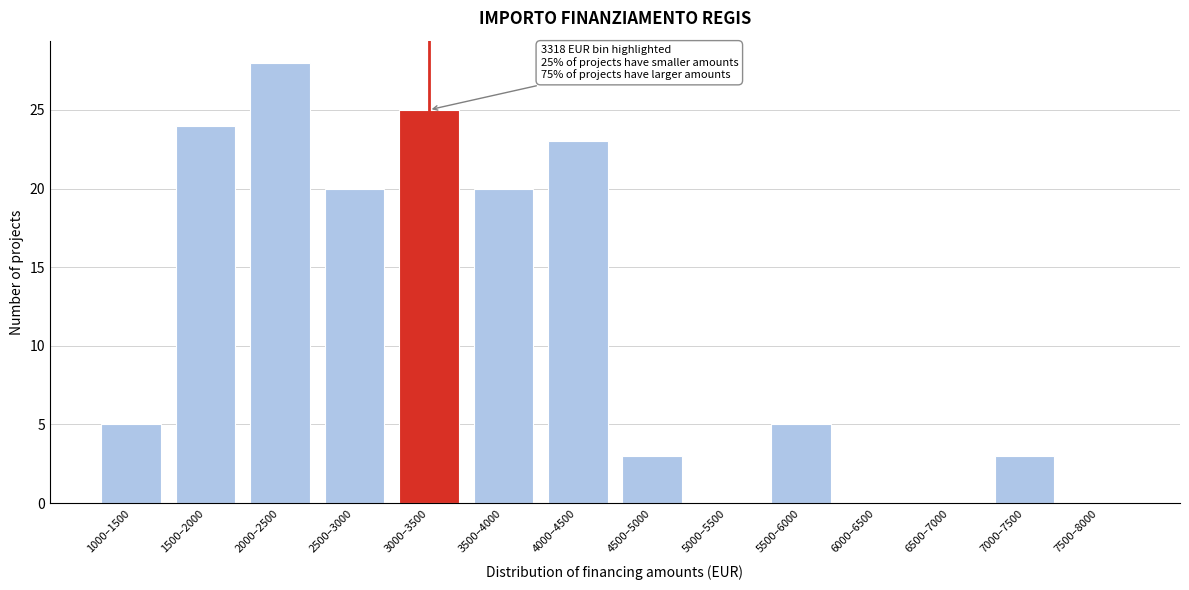

Reading left to right, transcribe all the data shown in this chart.

1000–1500=5	1500–2000=24	2000–2500=28	2500–3000=20	3000–3500=25	3500–4000=20	4000–4500=23	4500–5000=3	5000–5500=0	5500–6000=5	6000–6500=0	6500–7000=0	7000–7500=3	7500–8000=0